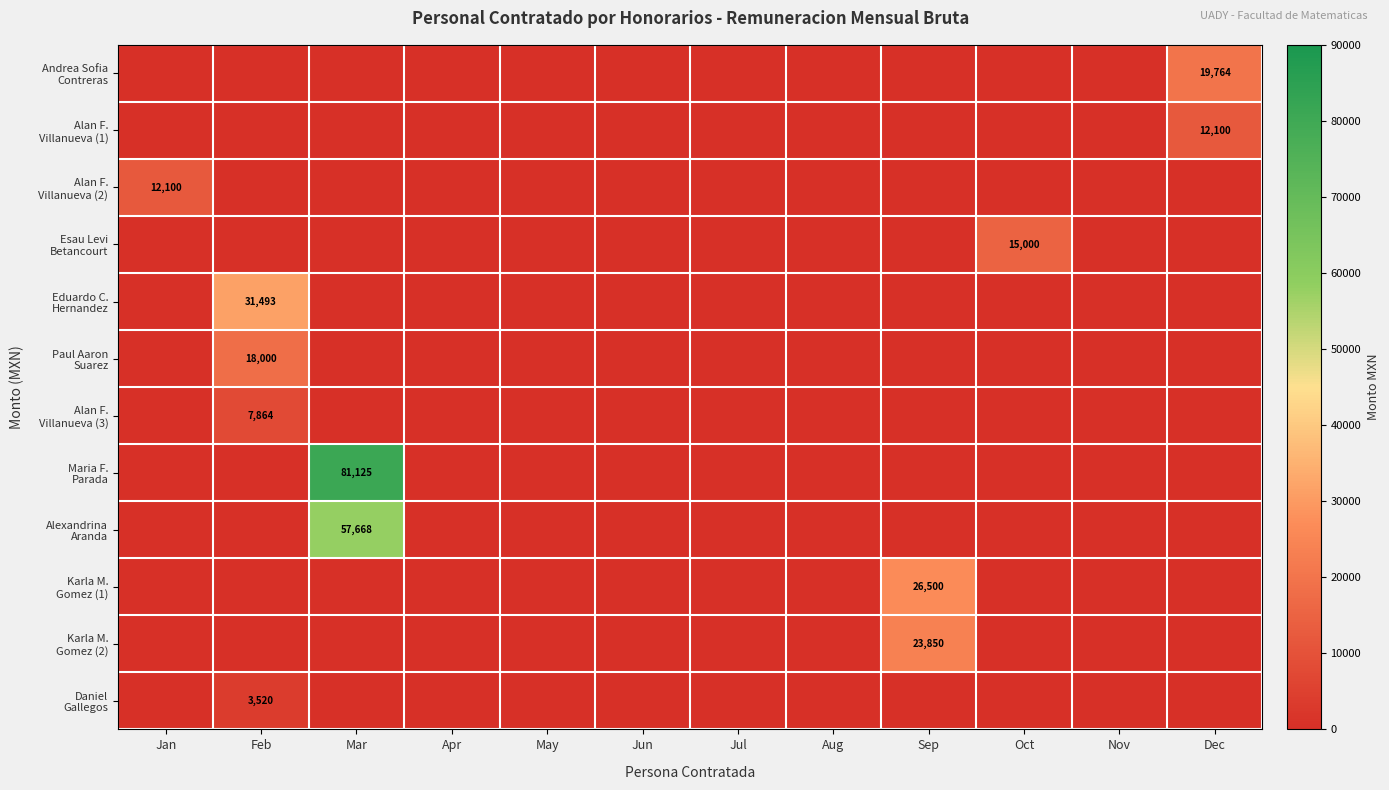

Which has a higher value, Aug or May?

Aug